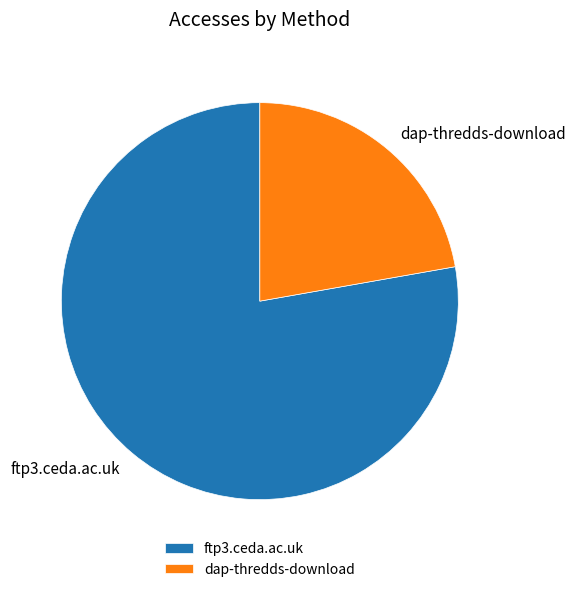

Which has a higher value, ftp3.ceda.ac.uk or dap-thredds-download?

ftp3.ceda.ac.uk